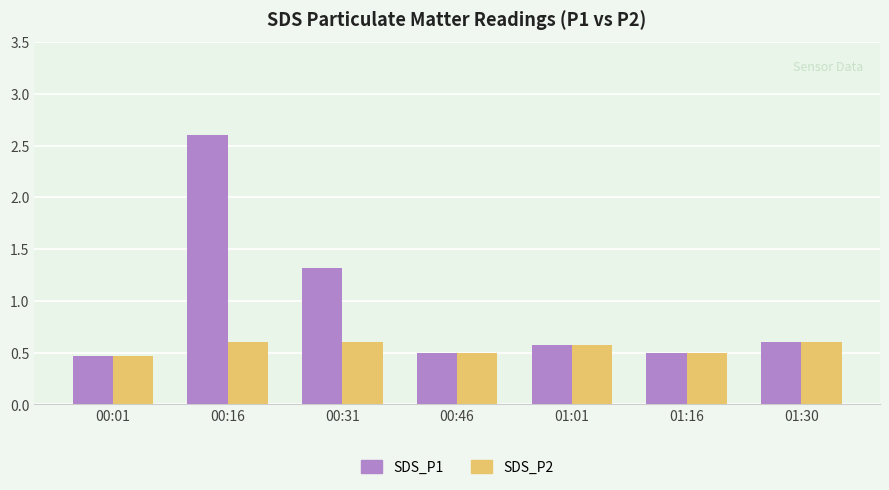

What is the maximum value for SDS_P1?

2.6